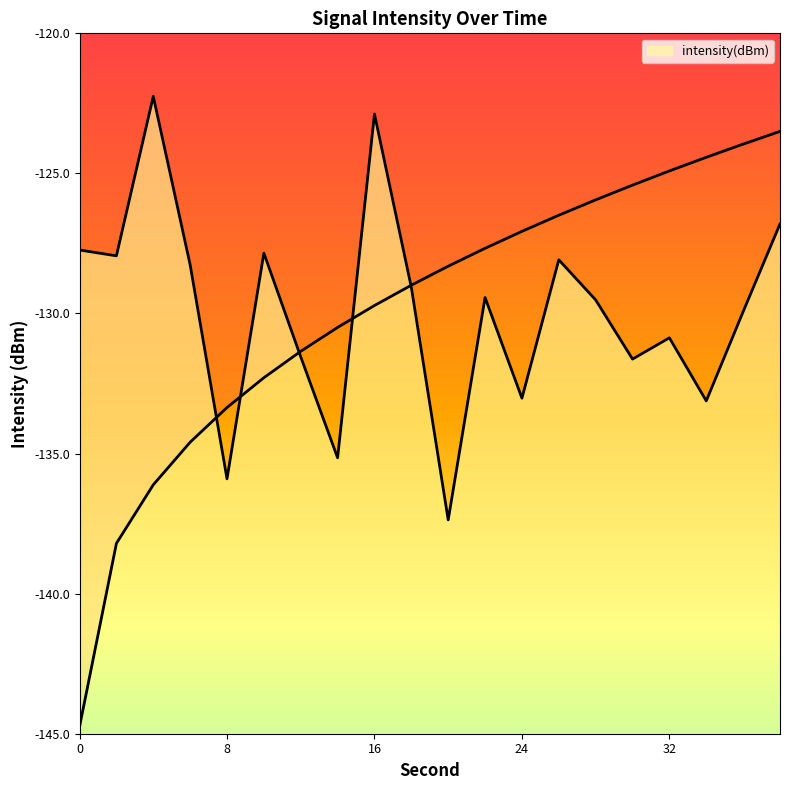

At which category does the chart reach its minimum across all series?

20